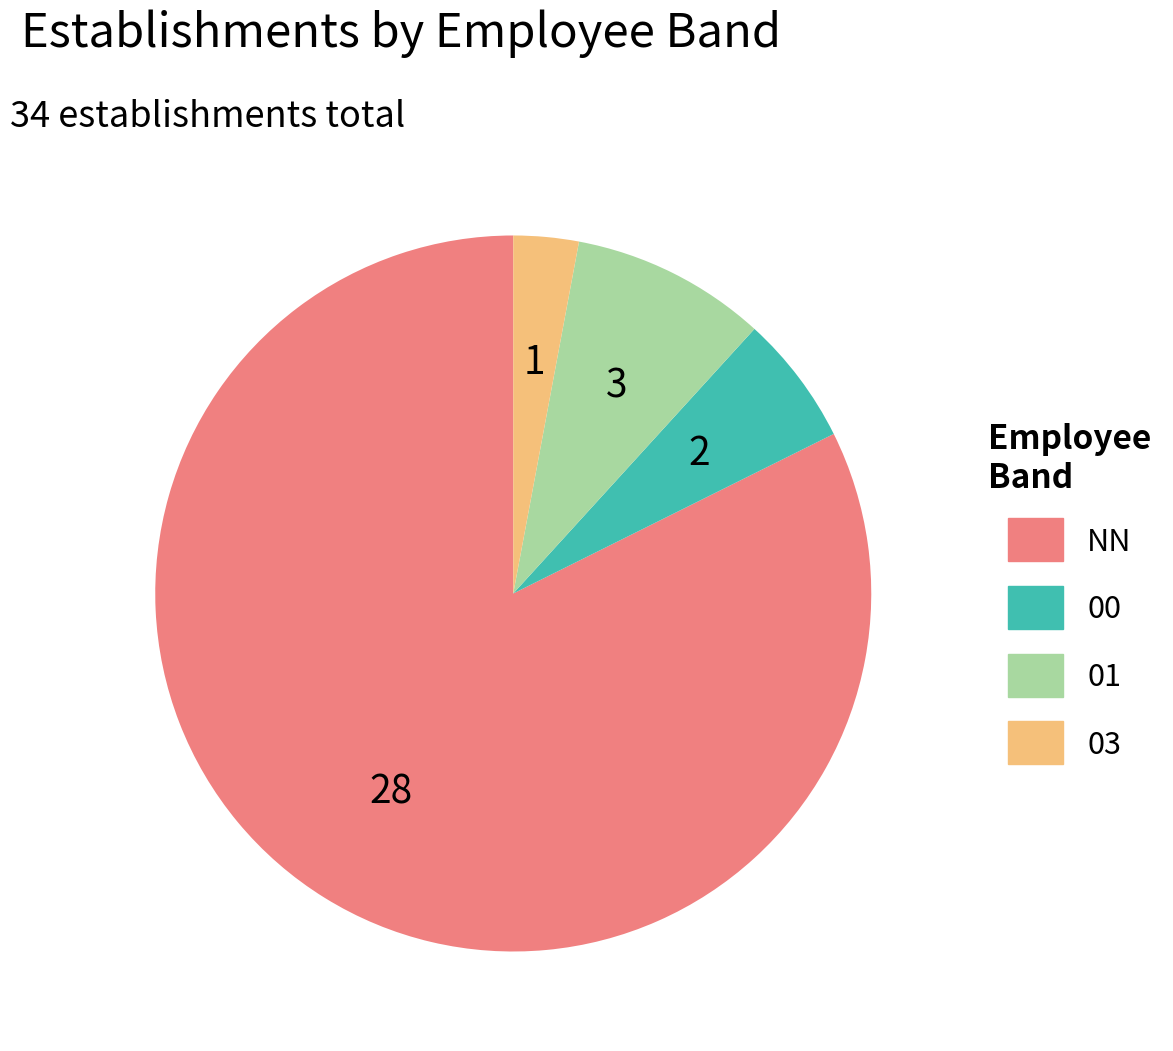

Which category has the smallest portion of the pie?

03